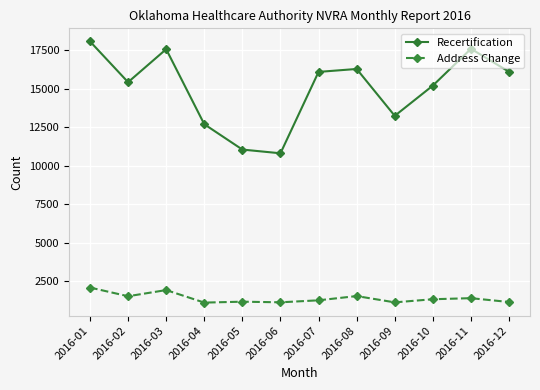

What is the difference between the second highest and second lowest values in the Address Change series?

800